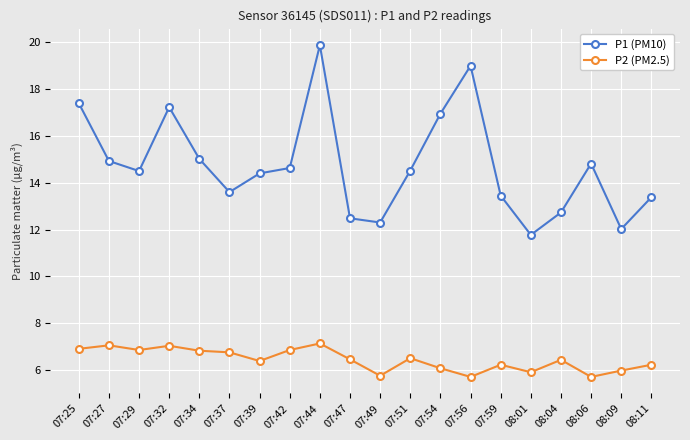

At which label does P1 (PM10) first exceed 14?

07:25